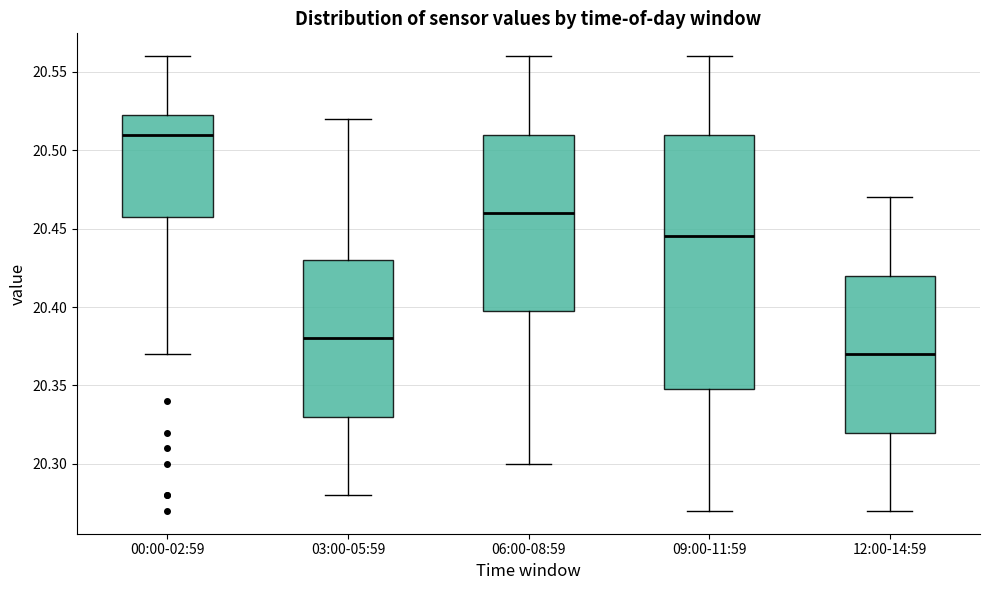

Which box is the tallest, from its lower edge to its upper edge?

09:00-11:59